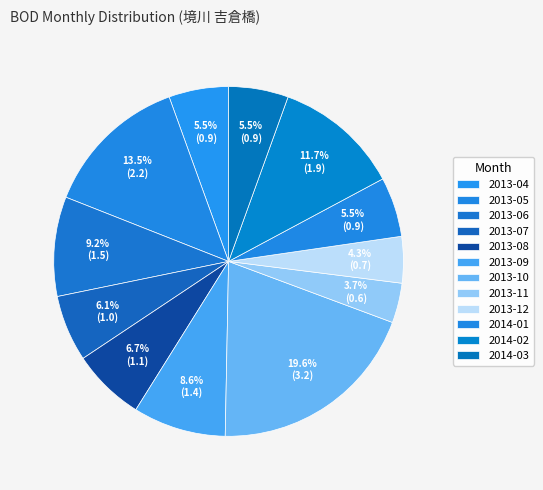

Approximately how many times larger is the value at 2013-11 compared to 2013-05?

0.3